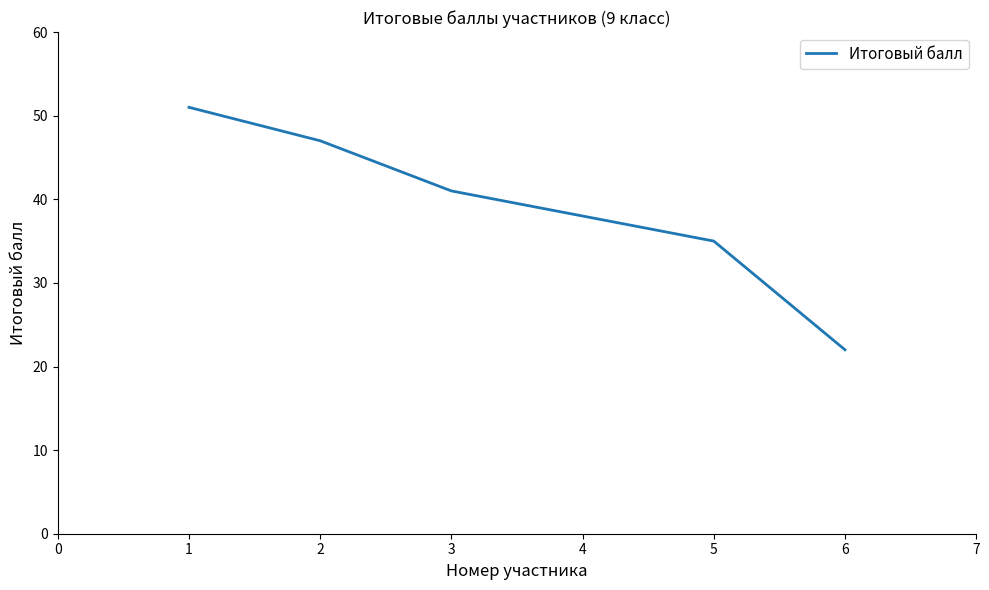

What is the change in value from 3 to 5?

-6